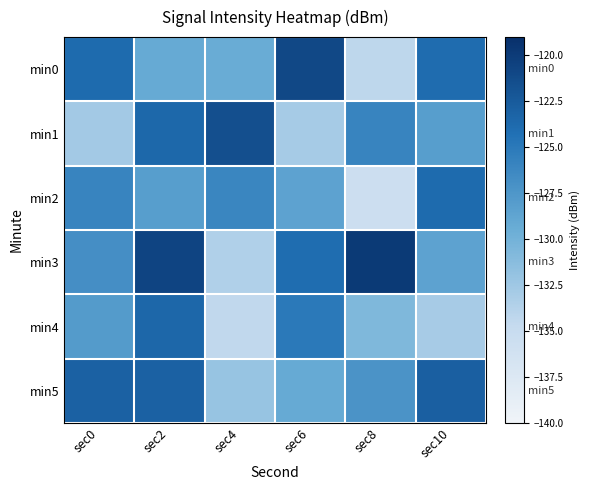

Which series has the widest spread of values?

min3